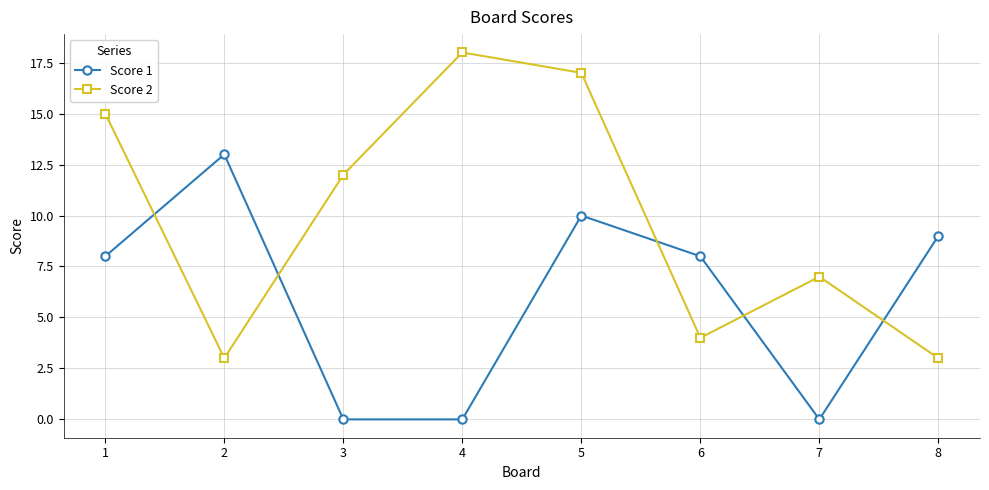

Is it true that Score 2 equals 5 at 8?

False